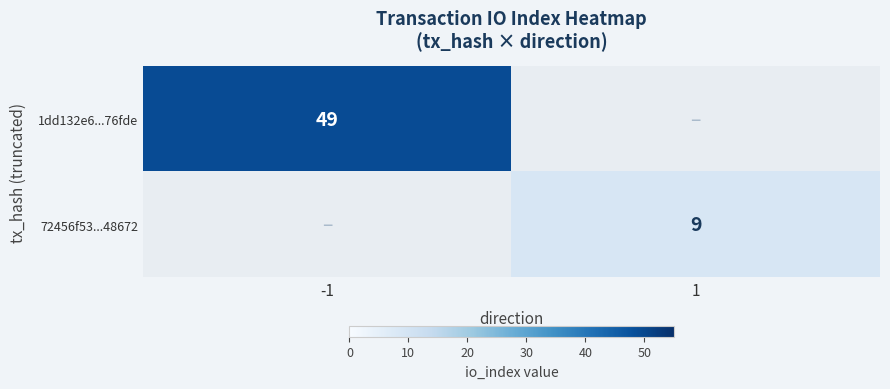

The 72456f53...48672 series shows 5 at 1. True or false?

False